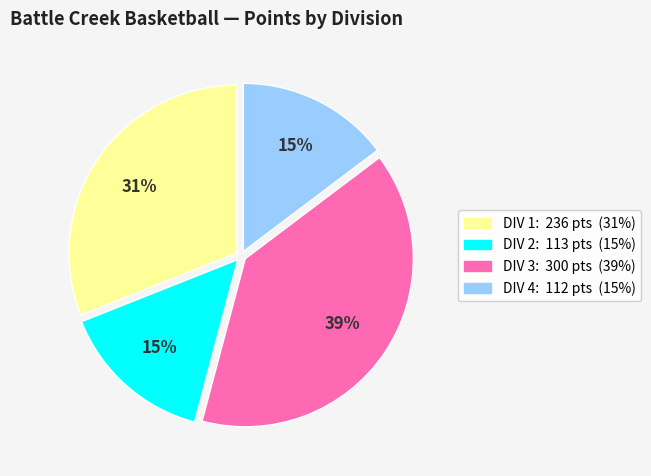

Is there a majority slice in this chart?

No